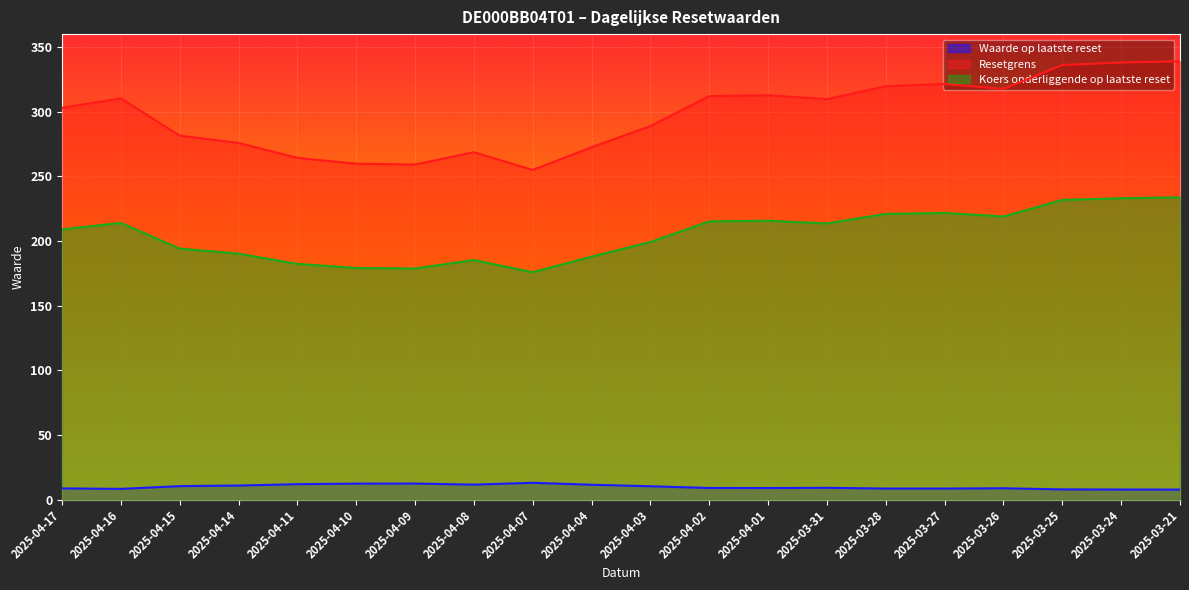

Where is the first local maximum for Koers onderliggende op laatste reset?

2025-04-16